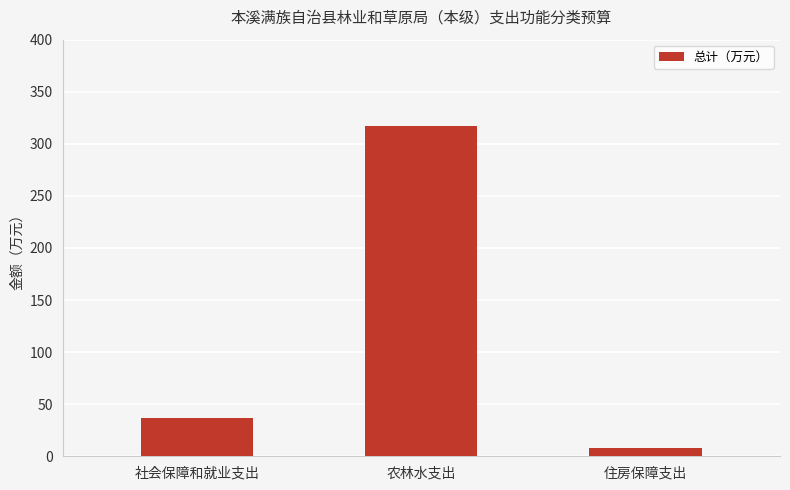

Reading right to left, extract all data points from this chart.

7.8	317.2	37.1